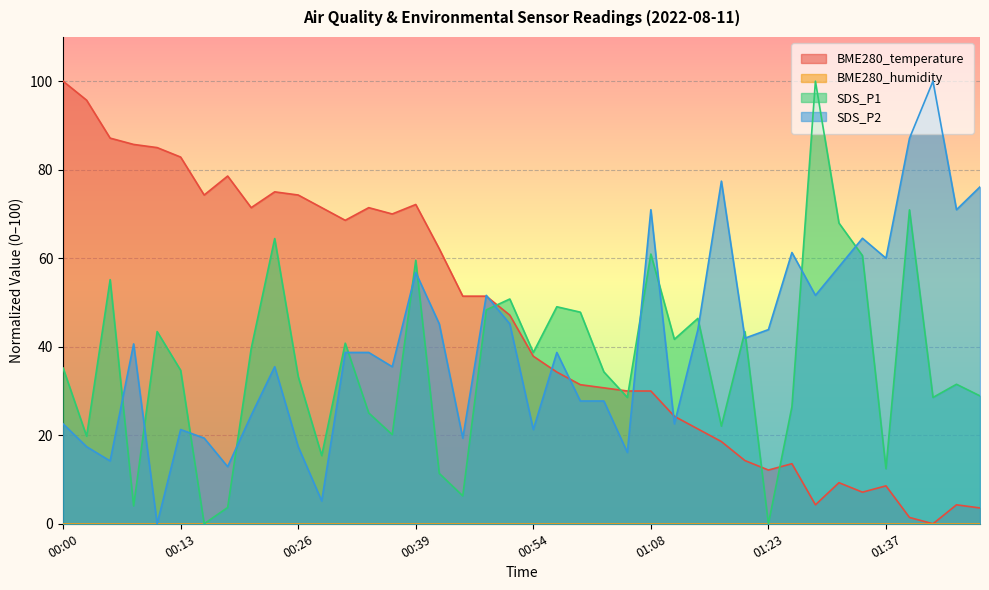

Between 01:12 and 01:40, which series saw the biggest shift?

SDS_P2